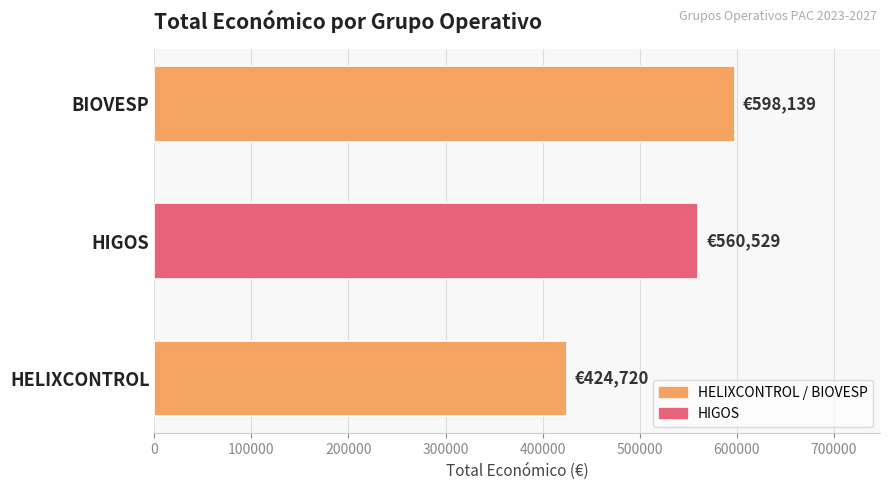

What is the maximum value shown in the chart?

598139